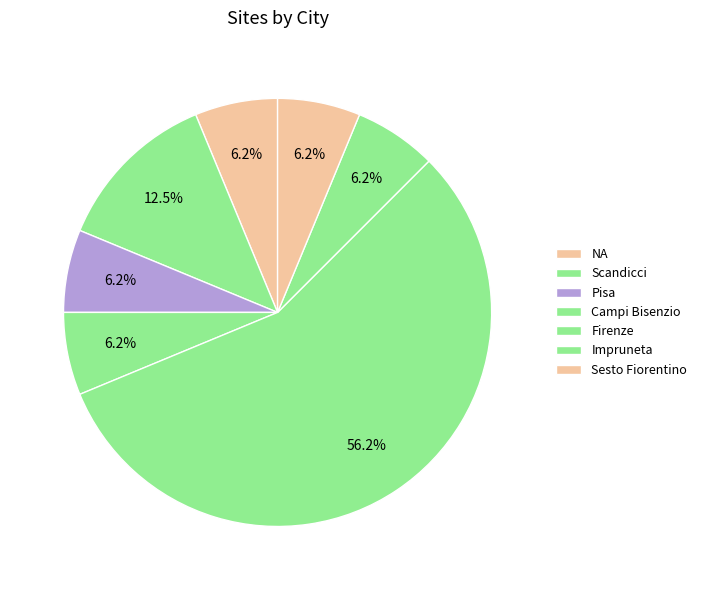

Count the number of slices in the pie.

7